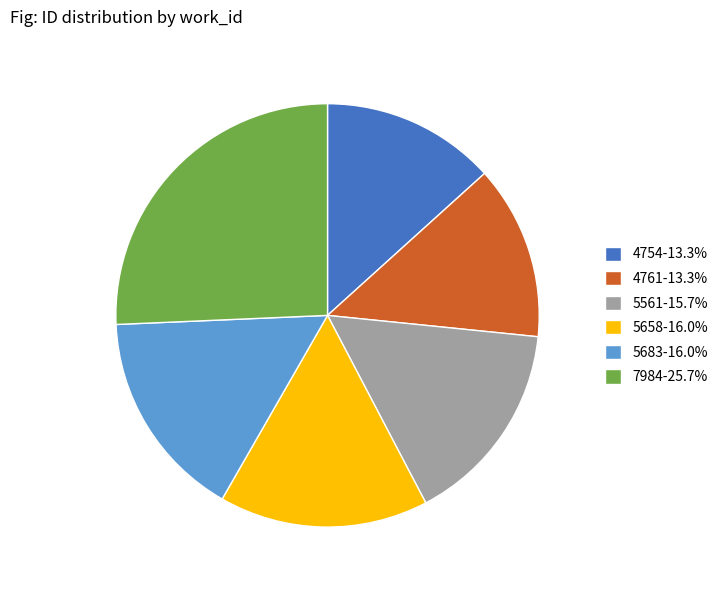

Which has a higher value, 7984 or 5561?

7984